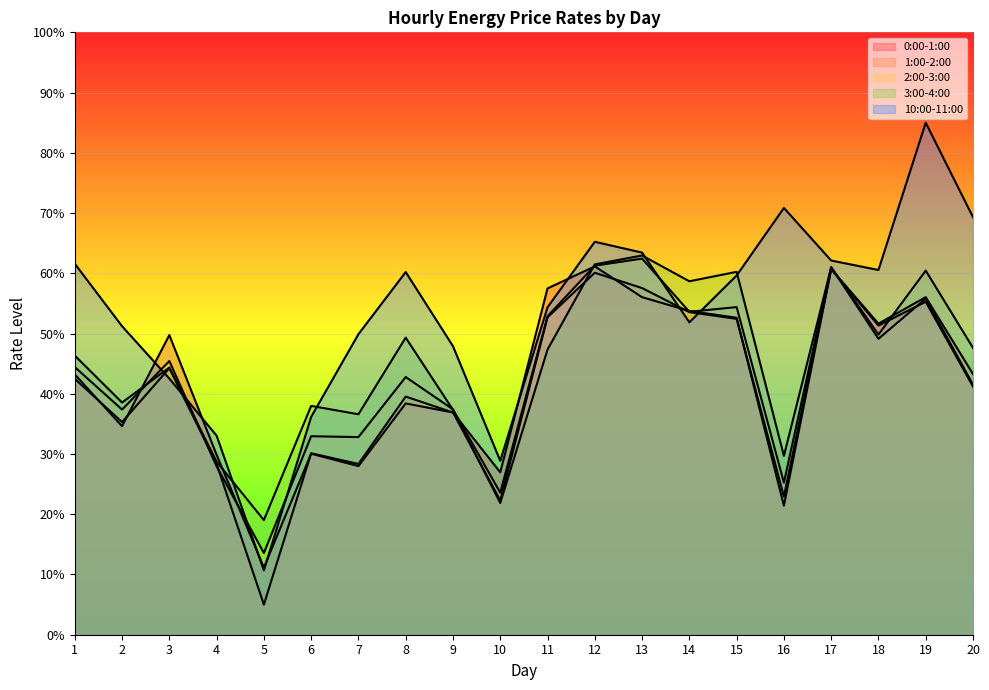

What is the spread (max minus min) of values at 3?

7.2